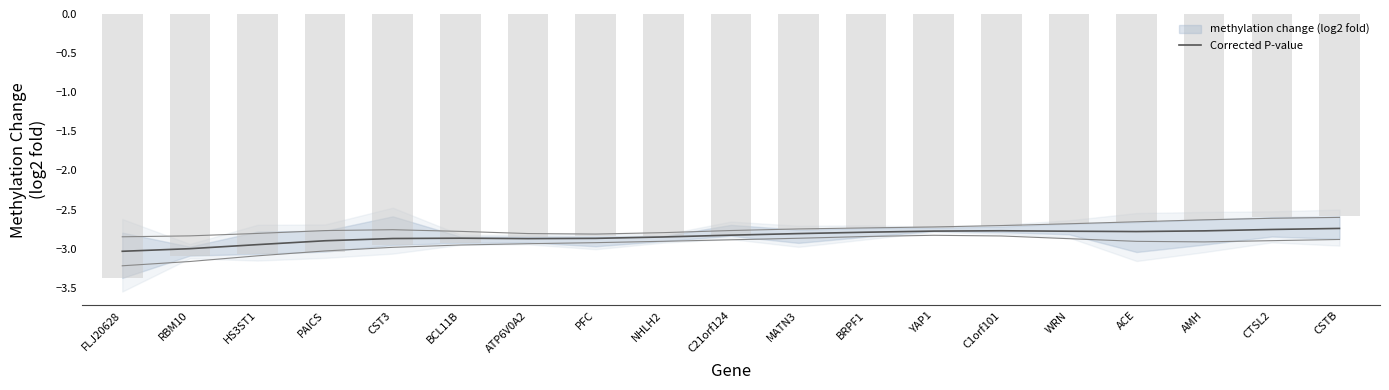

Are the bars horizontal?

No